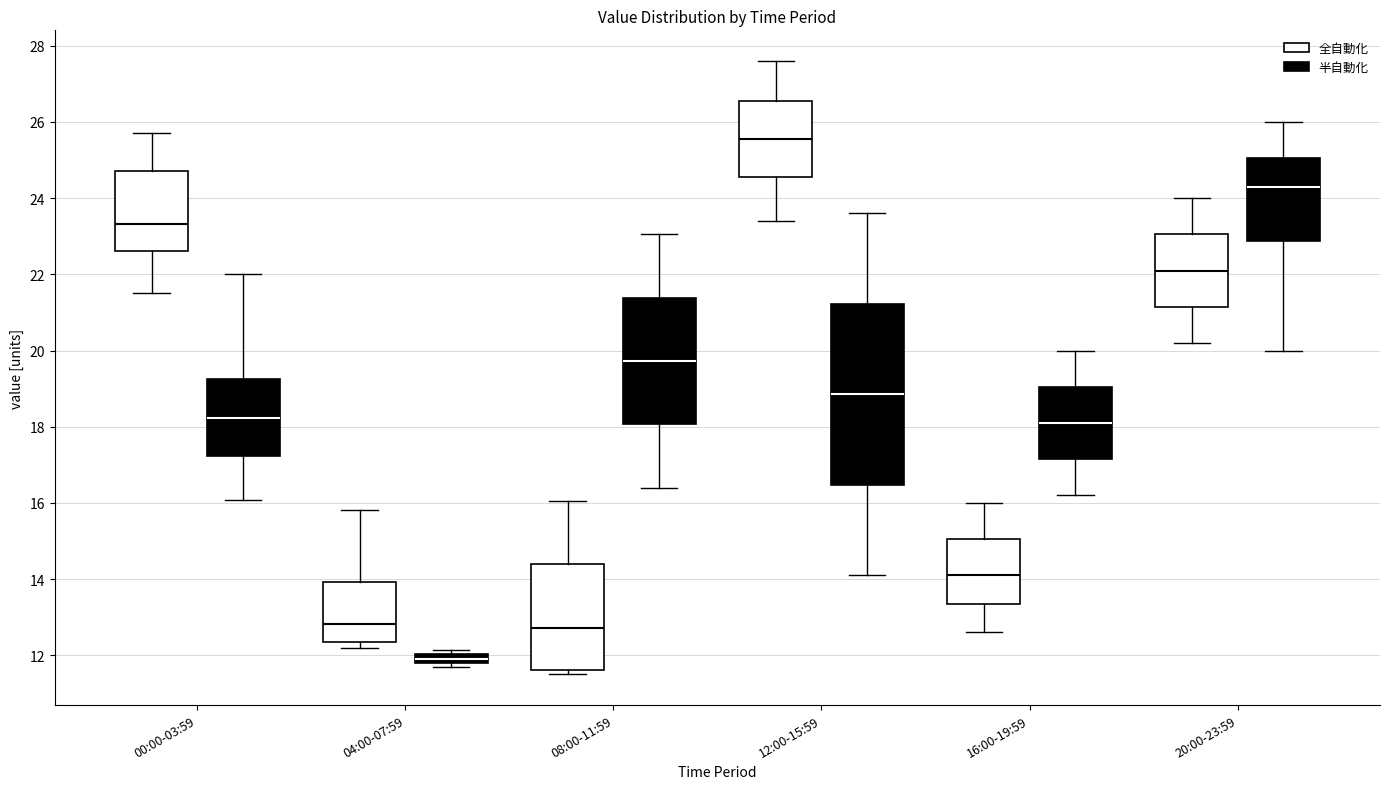

Which box has the highest median line?

12:00-15:59 (全自動化)